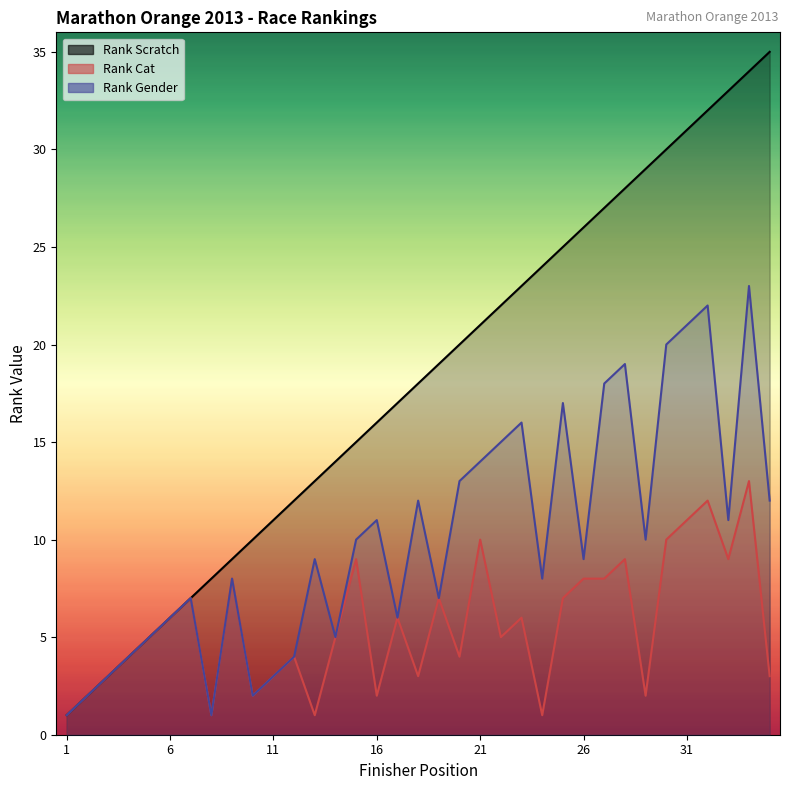

Reading left to right, transcribe all the data shown in this chart.

Rank Scratch: 1	2	3	4	5	6	7	8	9	10	11	12	13	14	15	16	17	18	19	20	21	22	23	24	25	26	27	28	29	30	31	32	33	34	35
Rank Cat: 1	2	3	4	5	6	7	1	8	2	3	4	1	5	9	2	6	3	7	4	10	5	6	1	7	8	8	9	2	10	11	12	9	13	3
Rank Gender: 1	2	3	4	5	6	7	1	8	2	3	4	9	5	10	11	6	12	7	13	14	15	16	8	17	9	18	19	10	20	21	22	11	23	12